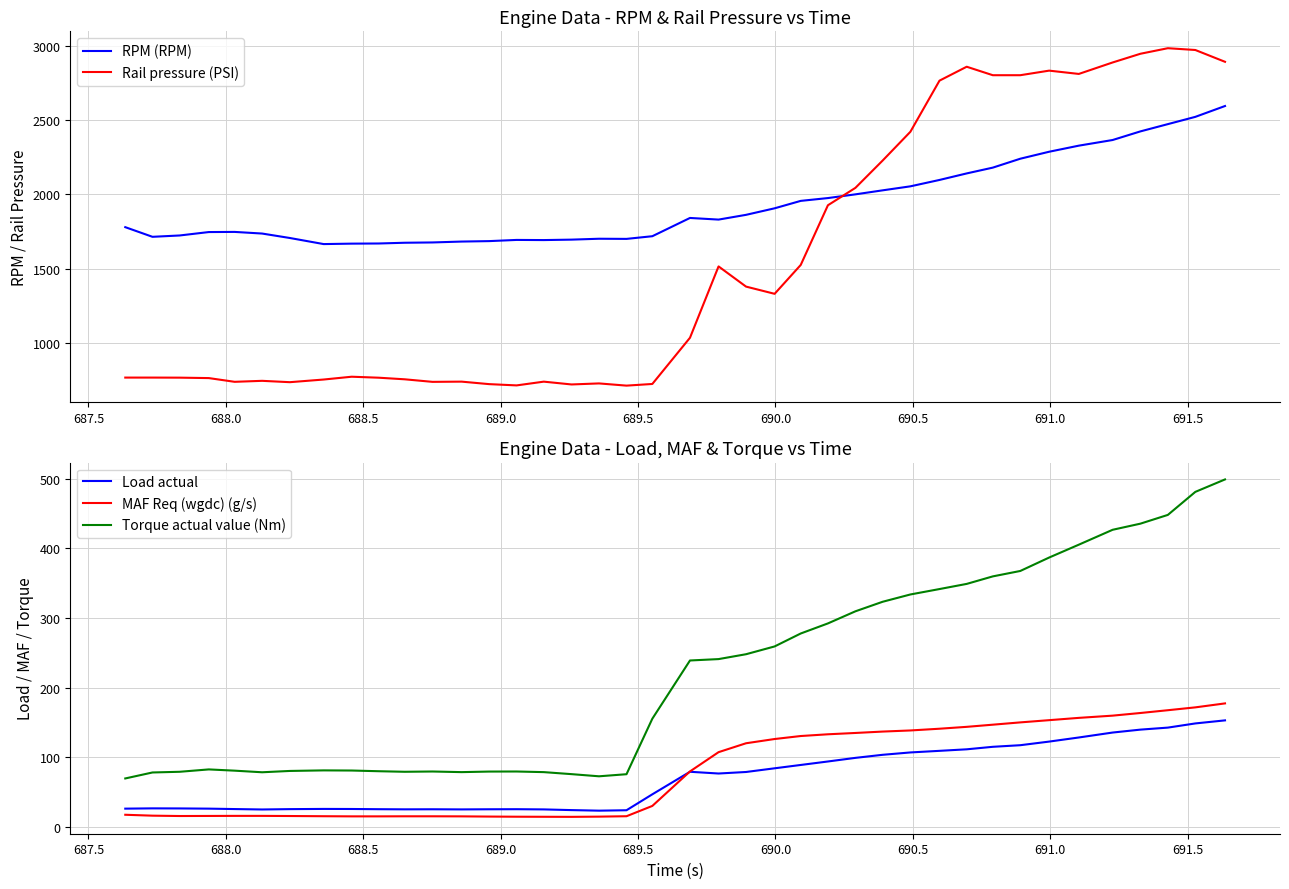

Does the chart display data point markers on the line(s)?

No